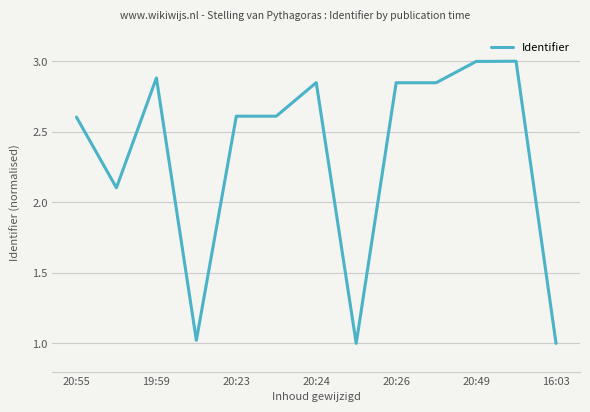

What is the greatest value displayed?

3.0